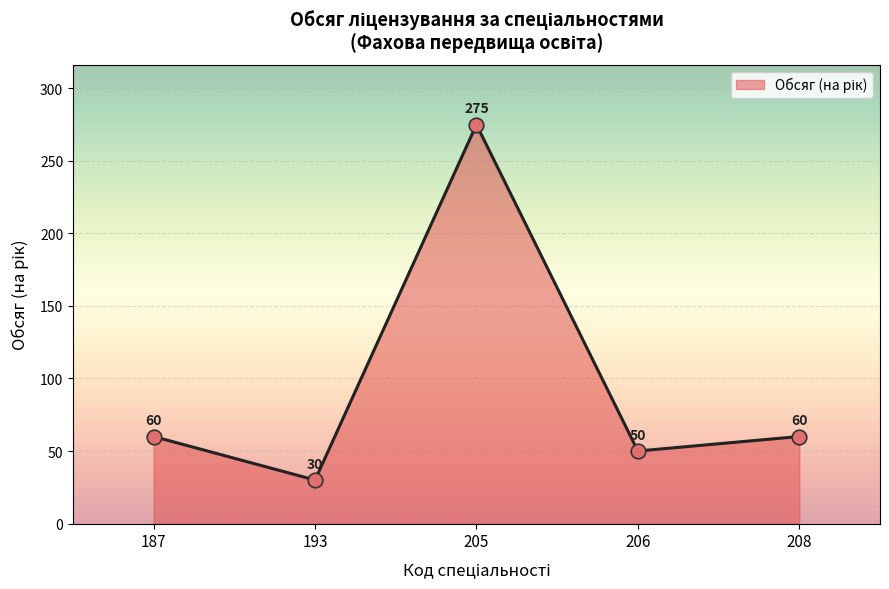

Approximately how many times larger is the value at 193 compared to 187?

0.5